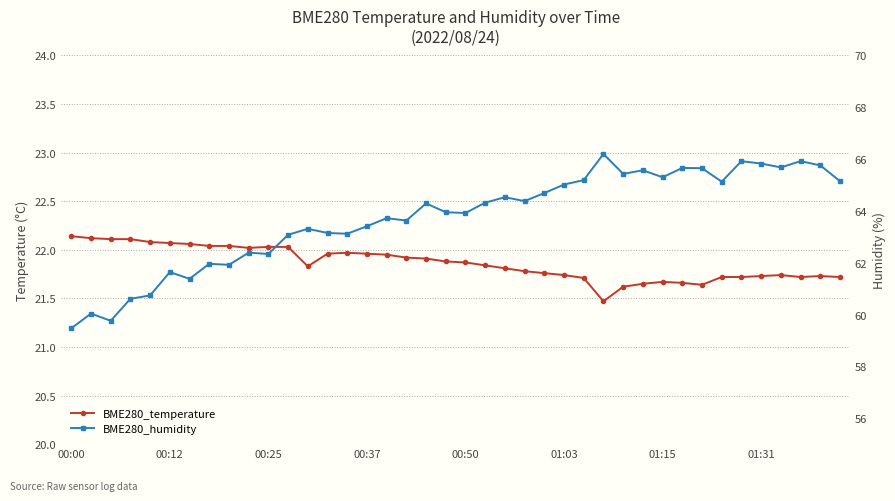

How many values in the BME280_humidity series exceed 64?

20